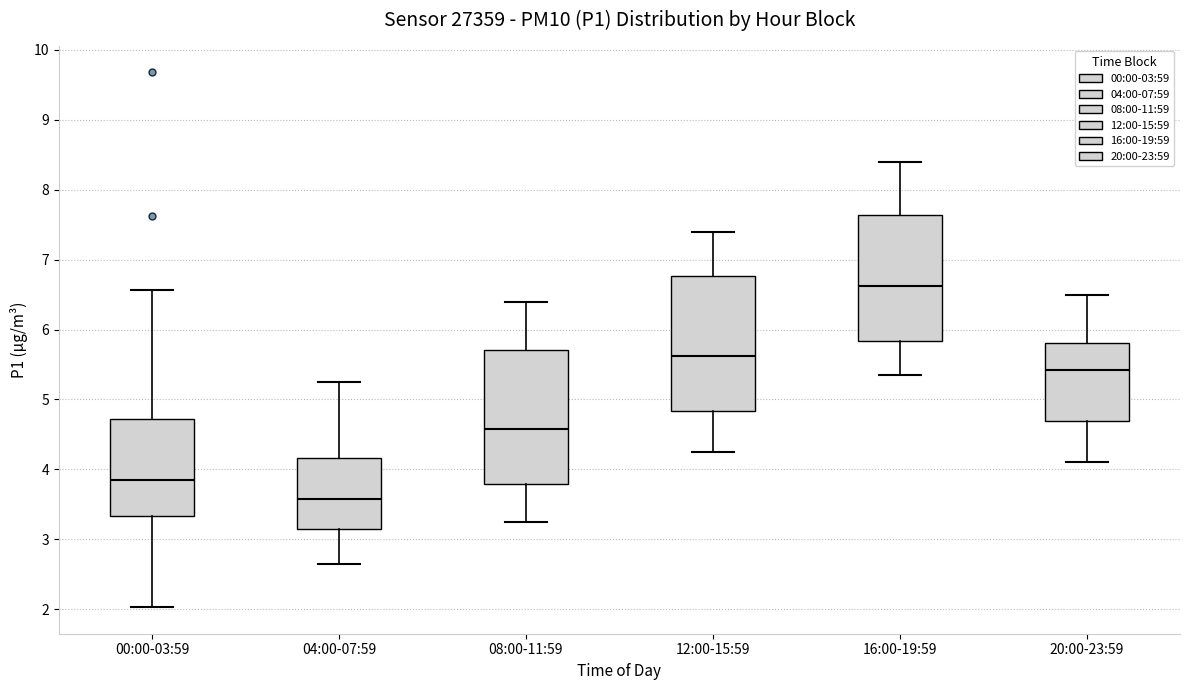

Where does the upper whisker of the box for 16:00-19:59 end on the y-axis? The values are not printed on the chart, so give them approximately, as read against the axis.

8.4